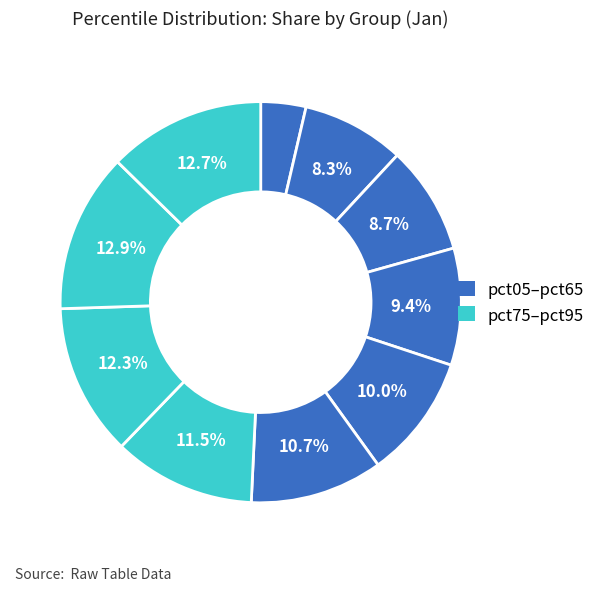

Rank the categories by value from lowest to highest.

pct05, pct15, pct25, pct35, pct45, pct55, pct65, pct75, pct95, pct85